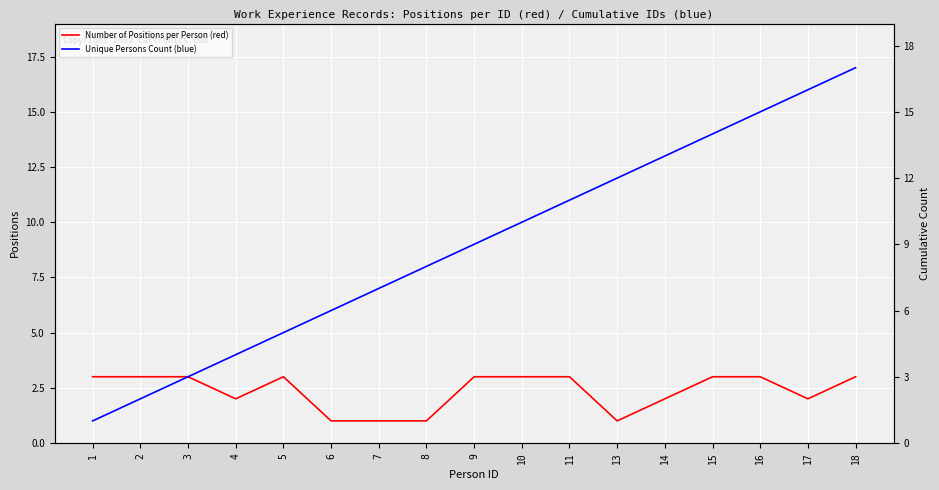

What is the difference between the maximum and second lowest values in the Unique Persons Count (blue) series?

15